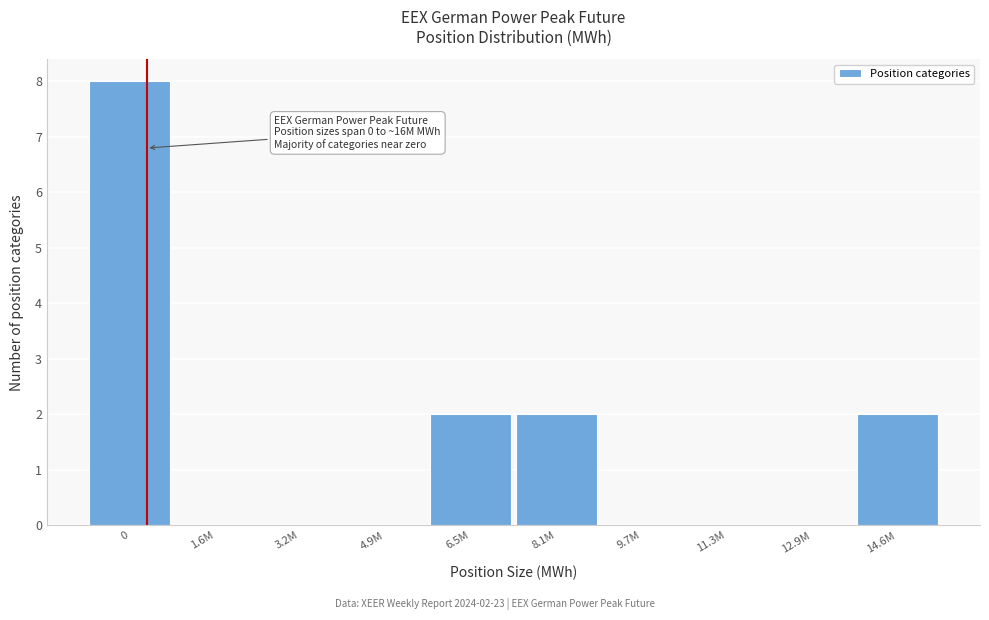

What is the sum of all values?

14